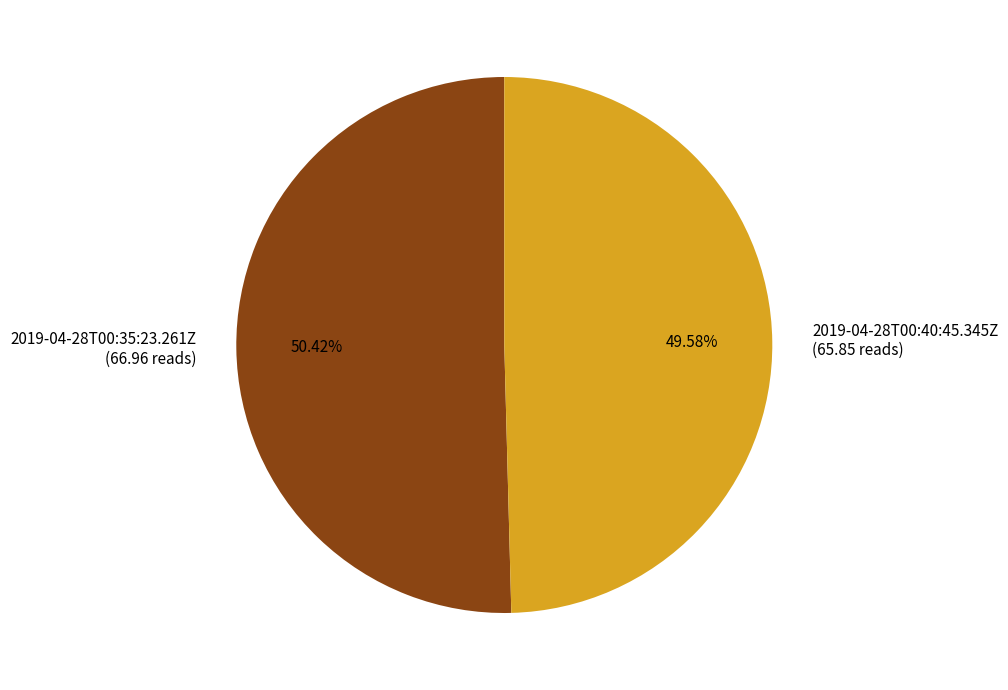

To the nearest percent, what percentage of the pie is 2019-04-28T00:35:23.261Z?

50%